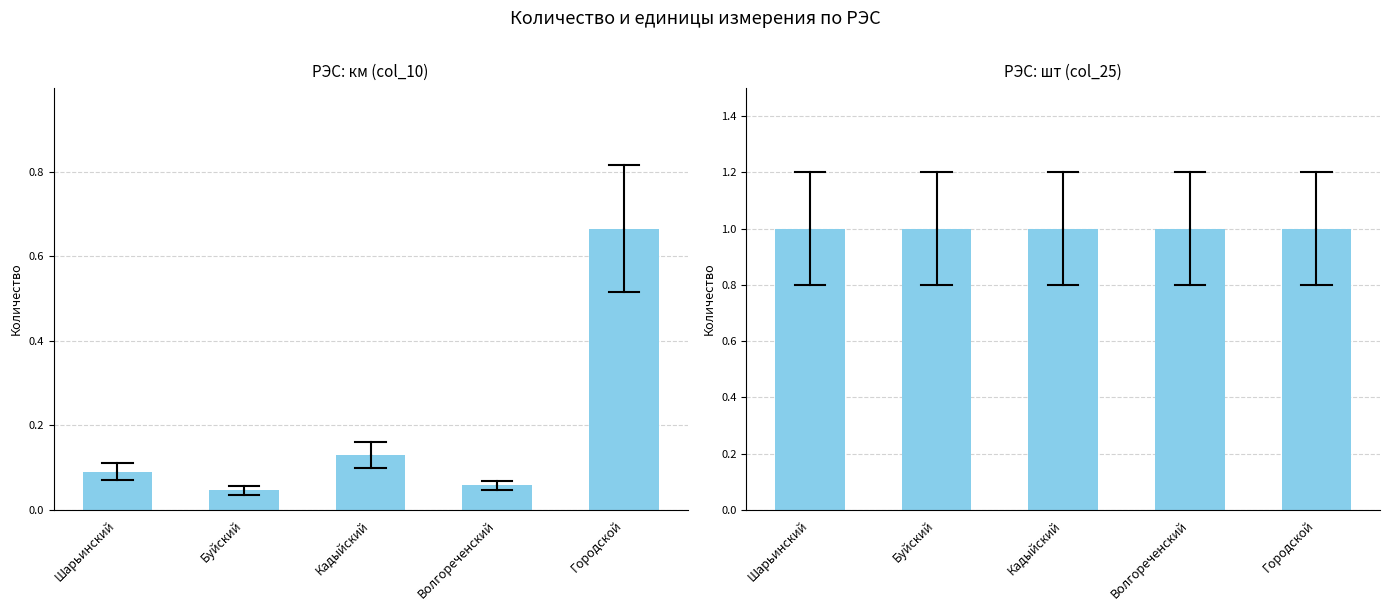

True or false: шт (col_25) has a value of 1.6 at Буйский.

False